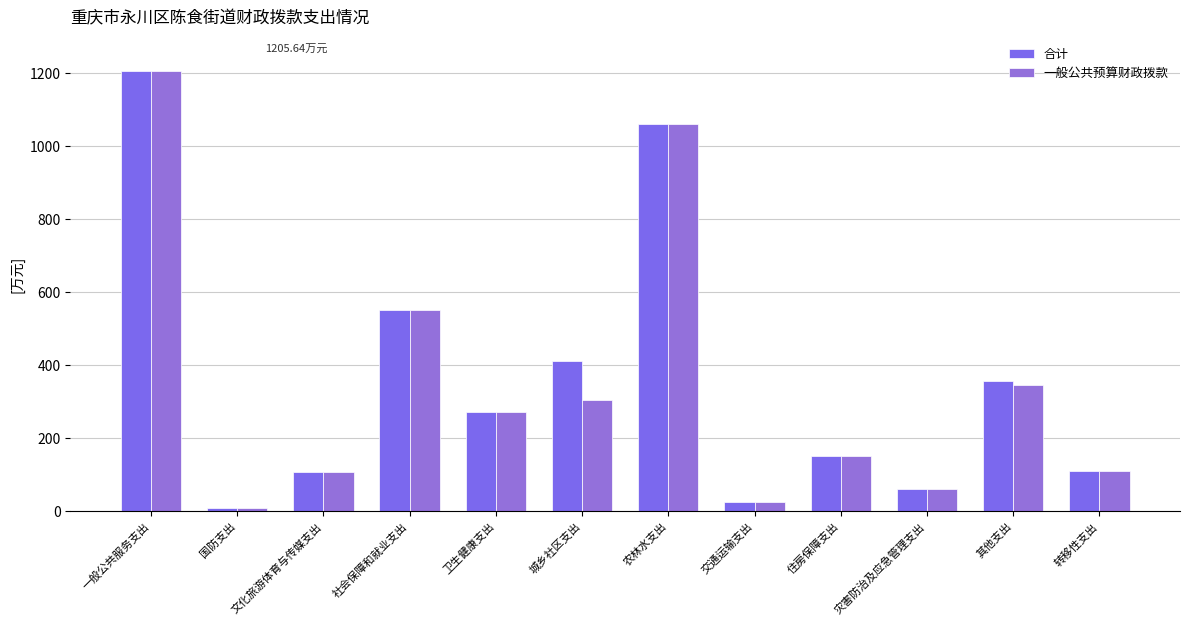

Between 交通运输支出 and 转移性支出, which series saw the biggest shift?

合计